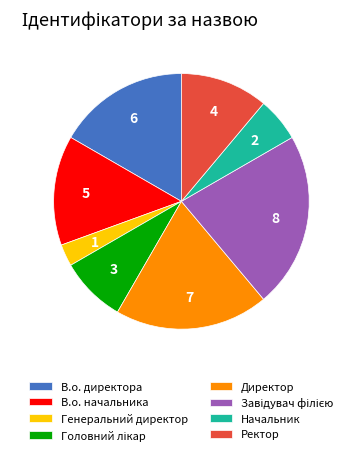

Do Начальник and В.о. начальника together represent more than half of the pie?

No